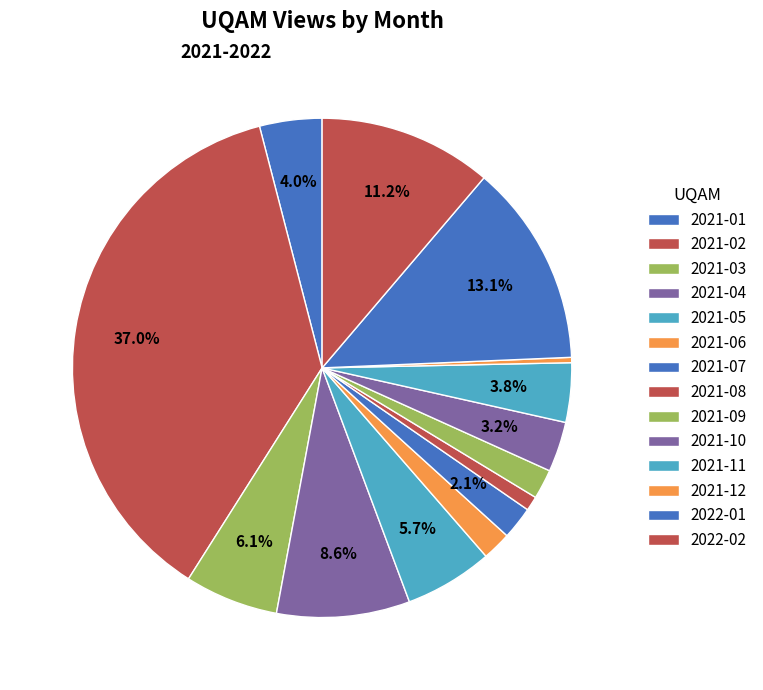

How many slices are in this pie chart?

14